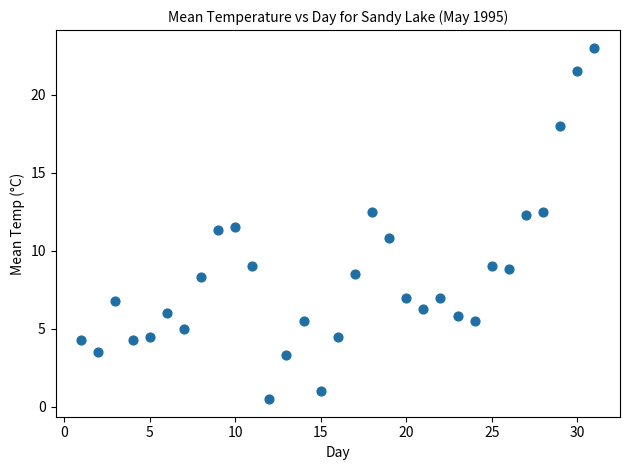

What is the range of X values (max minus min)?

30.0